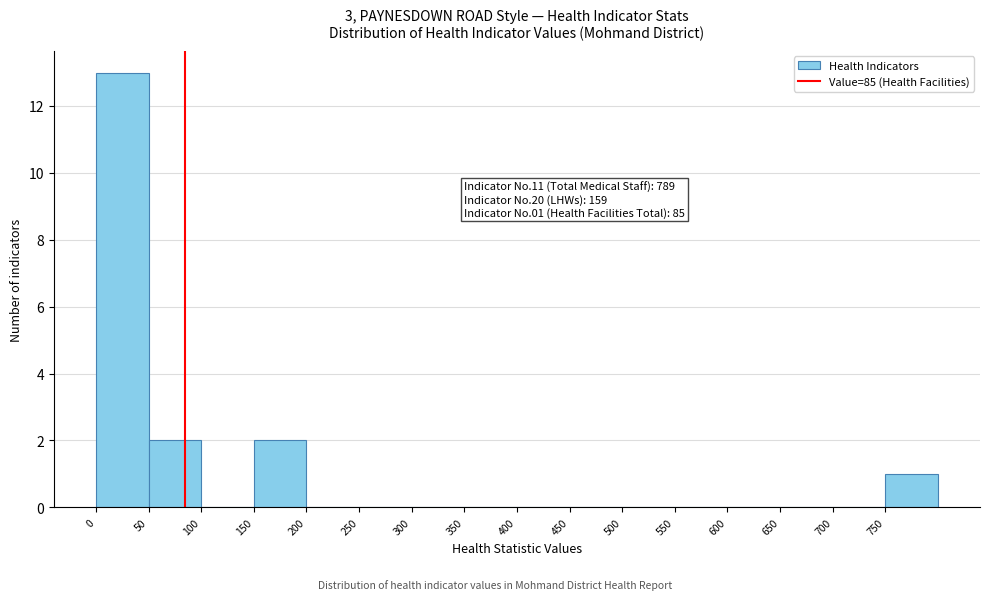

Which range on the x-axis has the tallest bar?

0 to 50